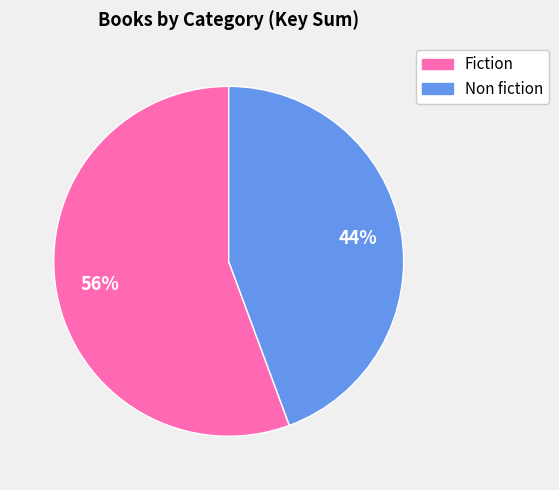

Is it true that Non fiction is 50% of the pie?

False